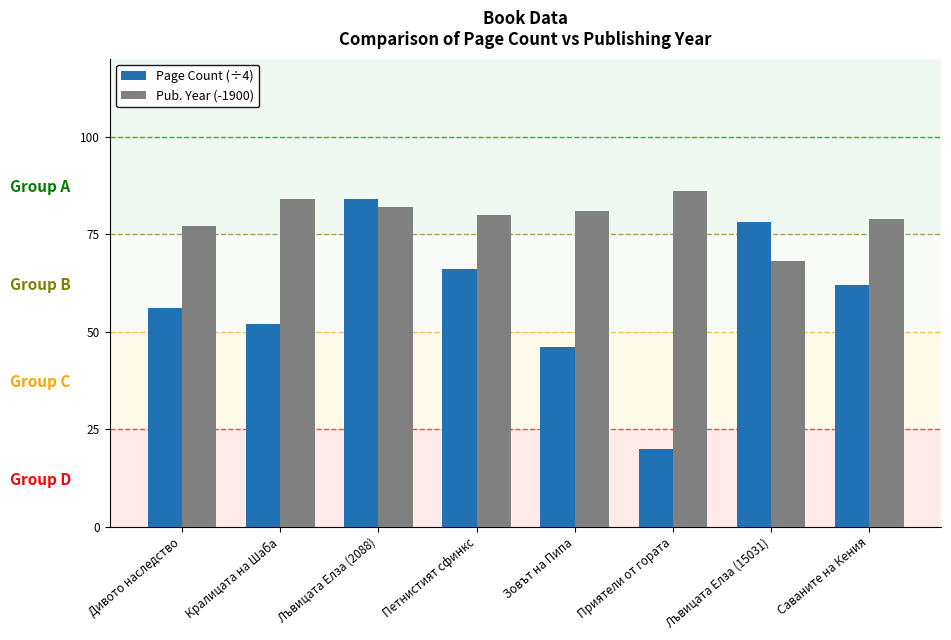

What is the difference between the second highest and minimum values in the Pub. Year (-1900) series?

16